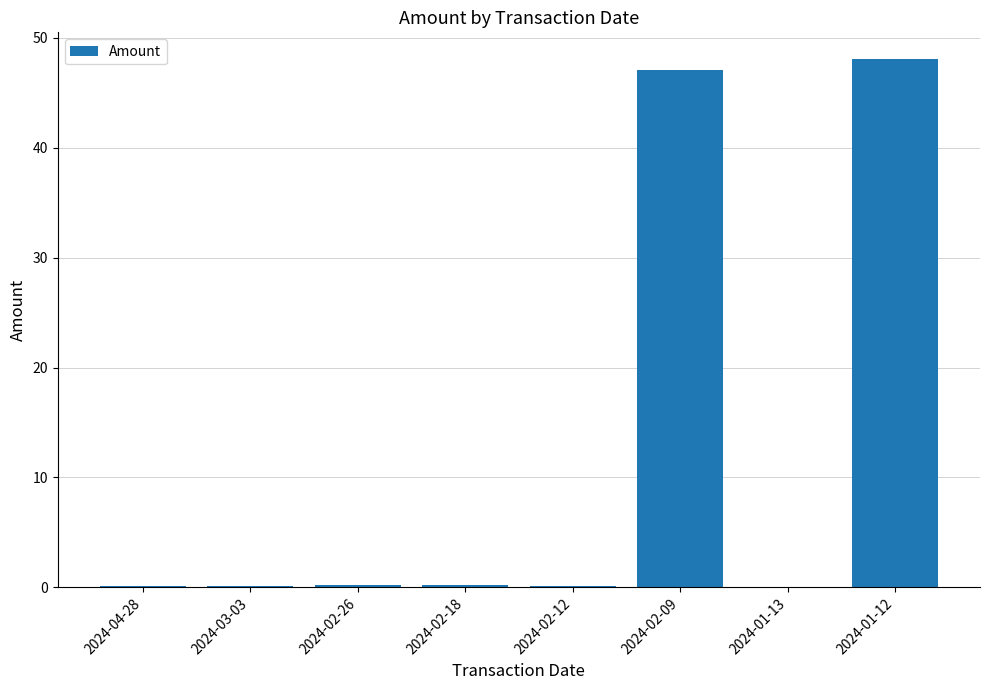

Which label corresponds to the largest value in the chart?

2024-01-12